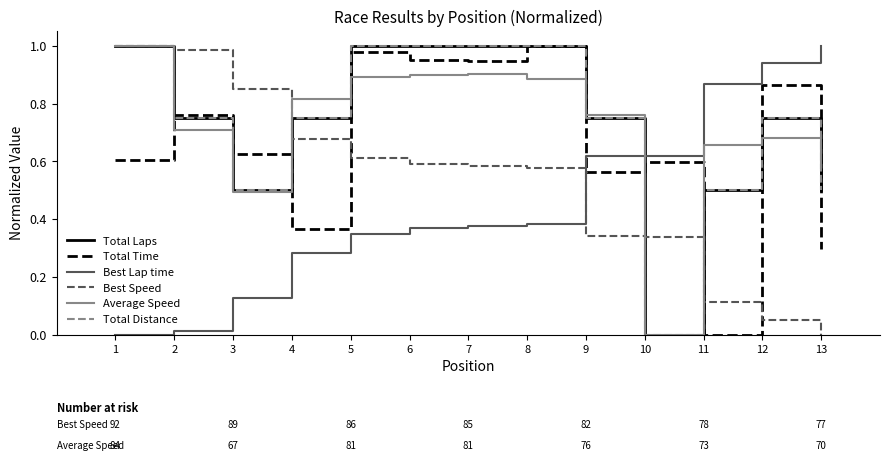

Does the chart have visible grid lines?

No